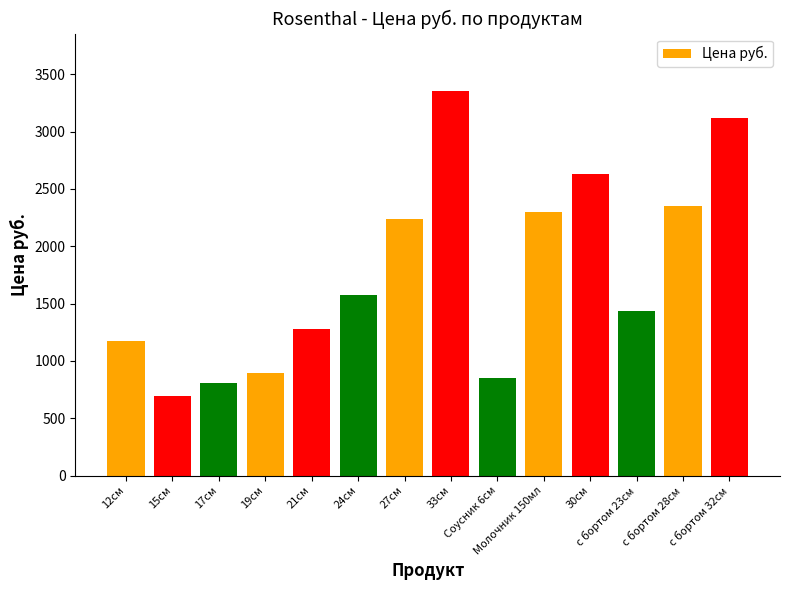

True or false: the data shows 2266.6 at 24см.

False